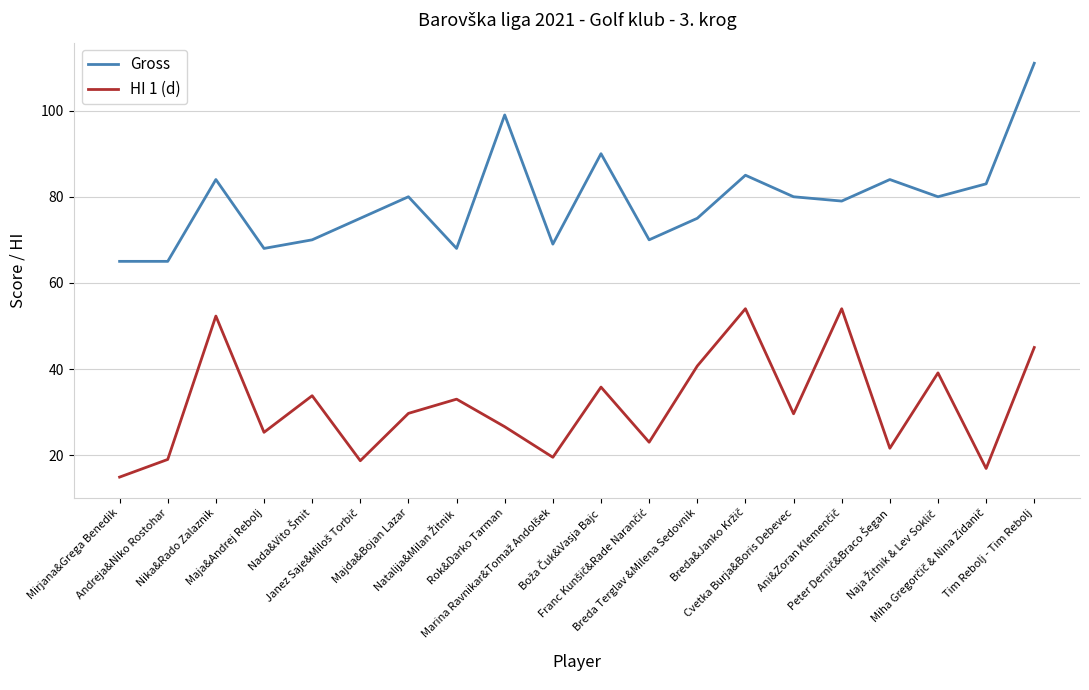

What are all the series names shown in the legend?

Gross, HI 1 (d)